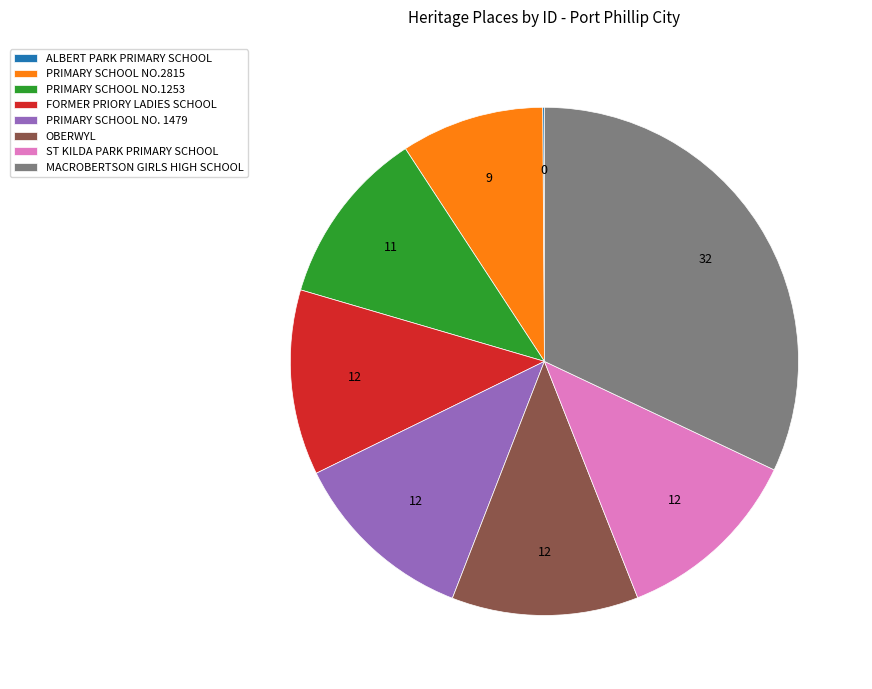

Is PRIMARY SCHOOL NO. 1479 the majority of the pie?

No